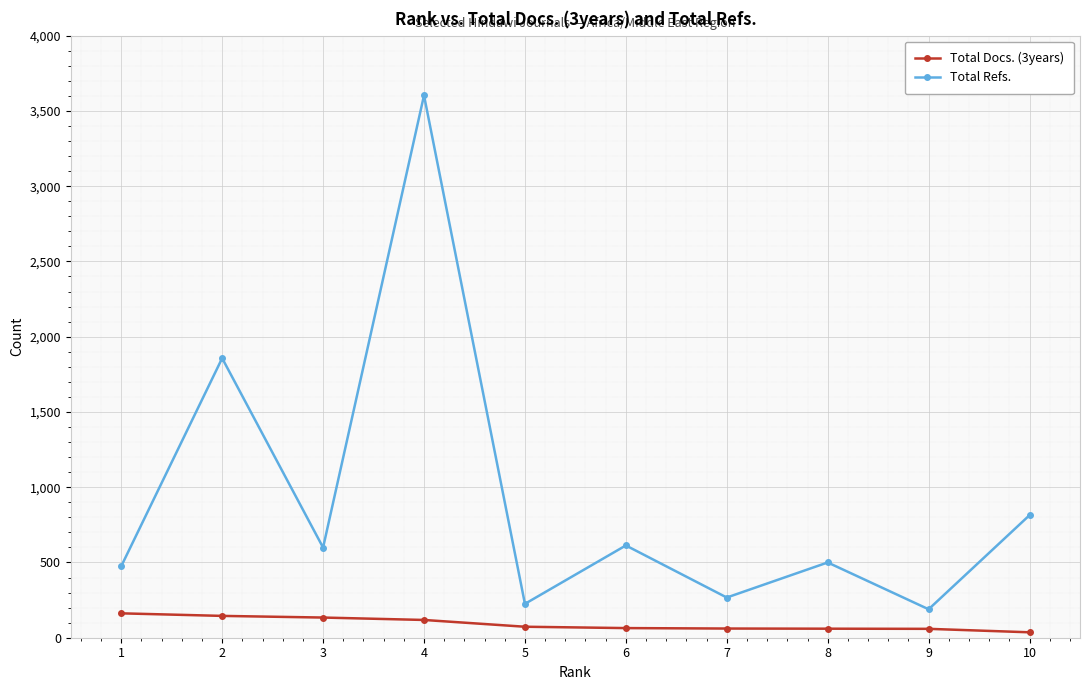

How many series are shown in this chart?

2